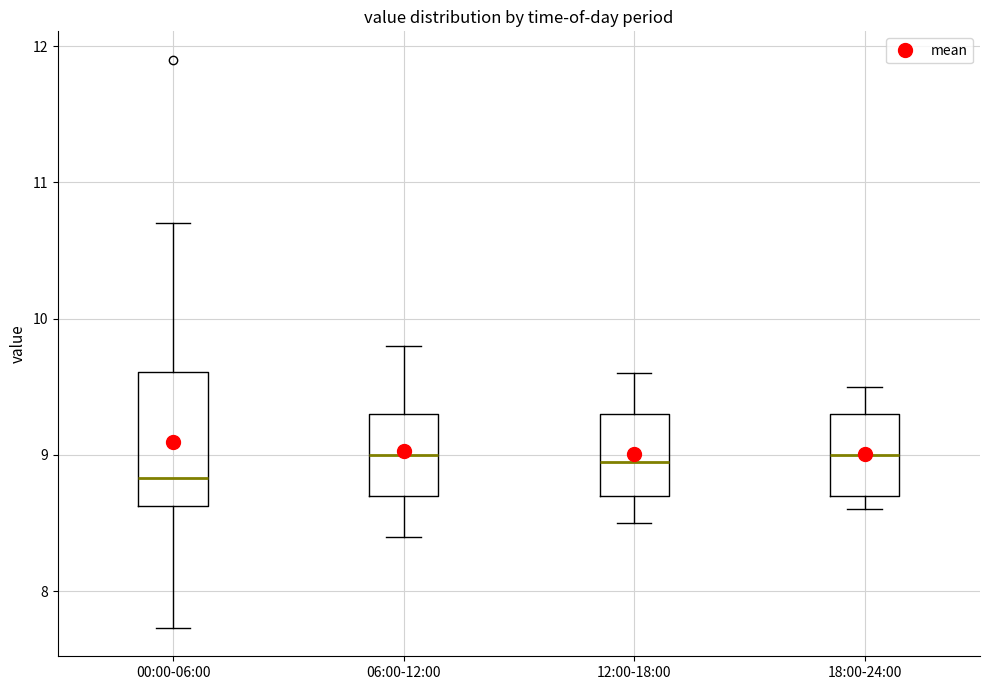

Reading left to right, read every box against the y-axis: the position of its median line, the range the box covers, and the ends of its whiskers. The values are not printed on the chart, so give them approximately, as read against the axis.

00:00-06:00: median 8.8, box 8.6 to 9.6, whiskers 7.7 to 10.7
06:00-12:00: median 9.0, box 8.7 to 9.3, whiskers 8.4 to 9.8
12:00-18:00: median 9.0, box 8.7 to 9.3, whiskers 8.5 to 9.6
18:00-24:00: median 9.0, box 8.7 to 9.3, whiskers 8.6 to 9.5